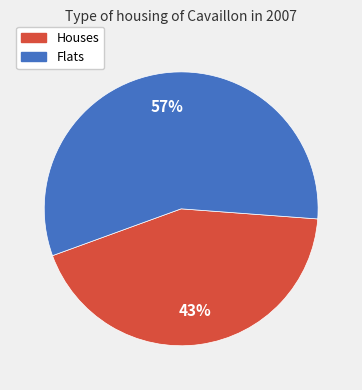

To the nearest percent, what is the average slice percentage?

50%